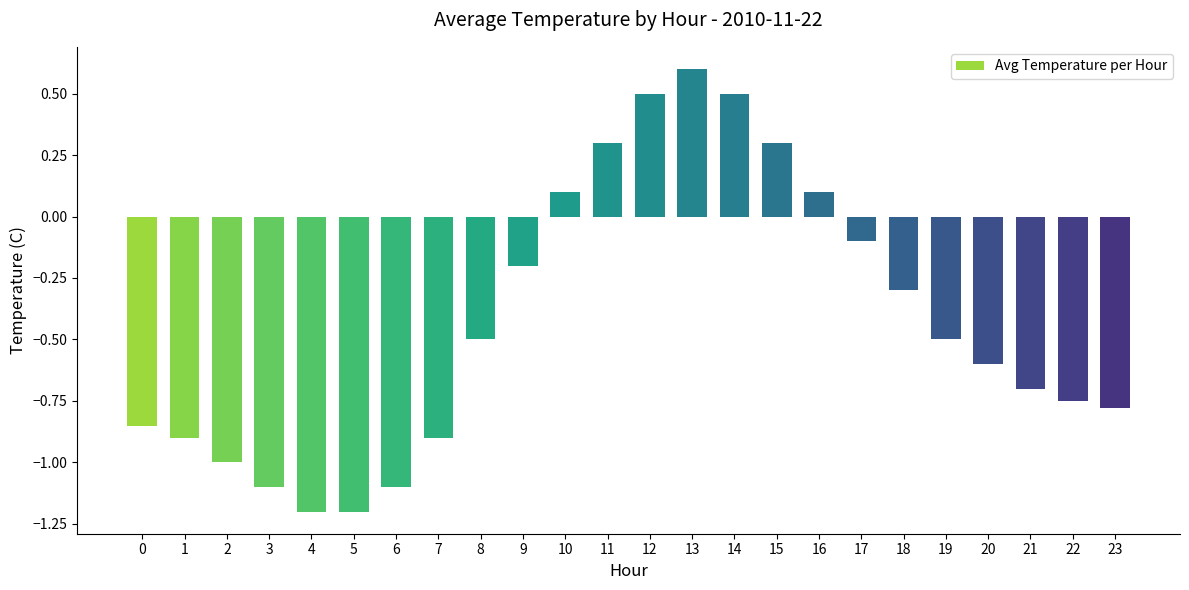

What is the sum of all values?

-10.3